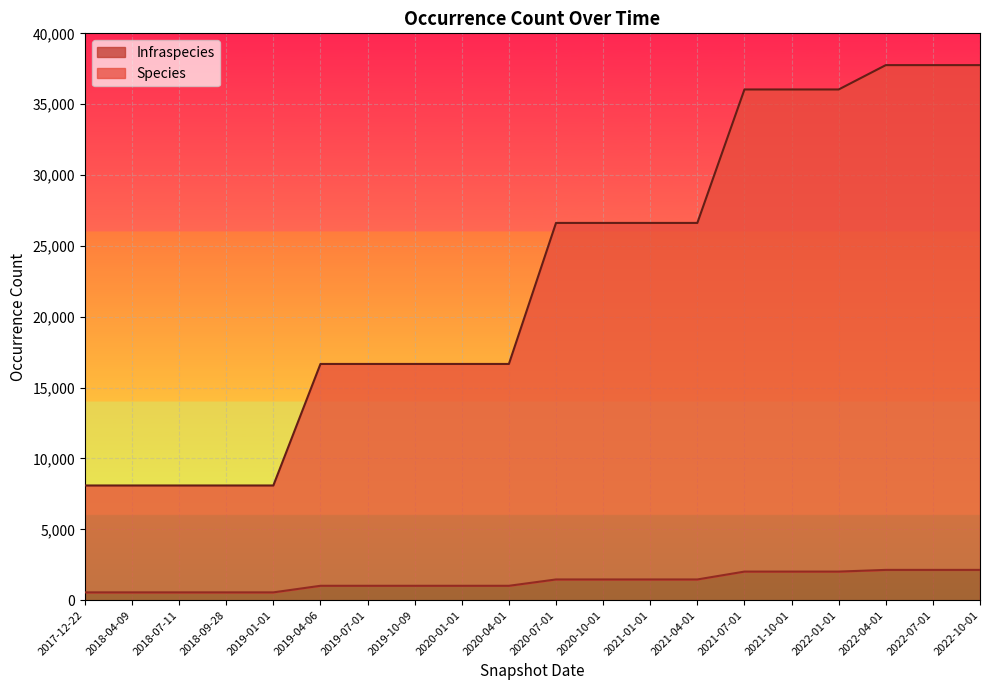

Reading left to right, list all the values displayed in this chart.

Species: 8093	8093	8093	8093	8093	16669	16669	16669	16669	16669	26621	26621	26621	26621	36039	36039	36039	37757	37757	37757
Infraspecies: 550	550	550	550	550	1015	1015	1015	1015	1015	1462	1462	1462	1462	2017	2017	2017	2137	2137	2137